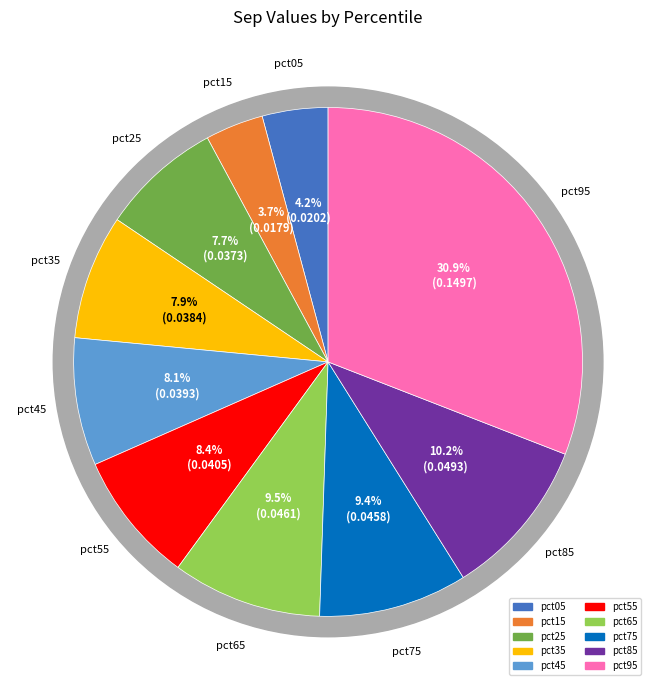

To the nearest percent, what percentage of the pie is pct55?

8%